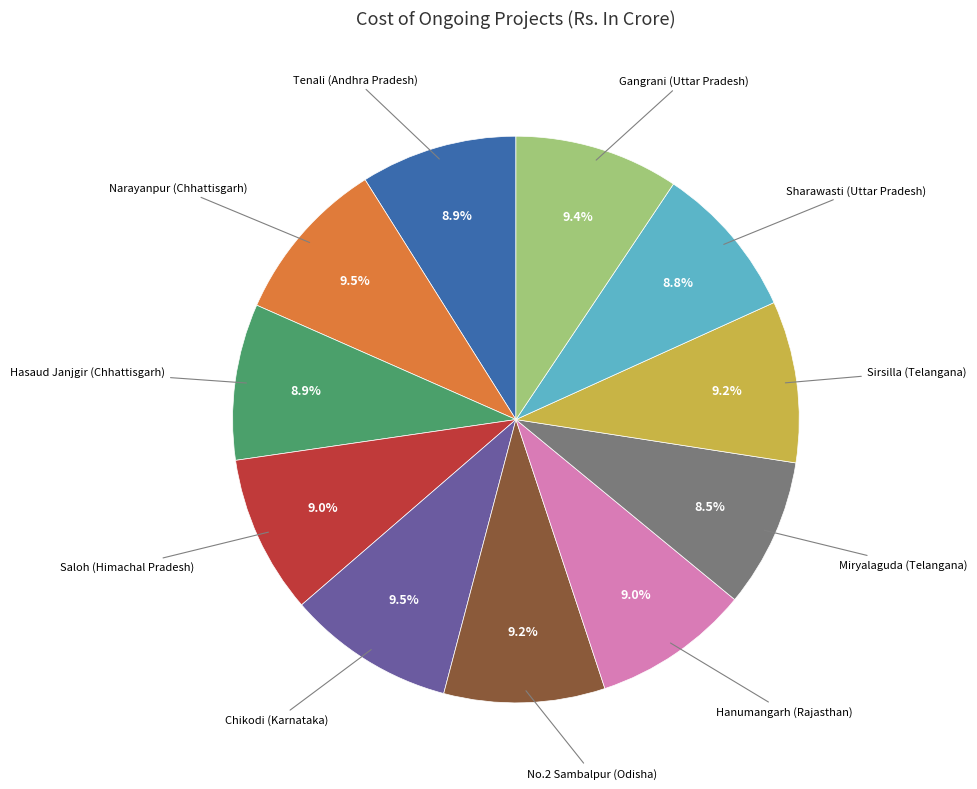

Is there any slice that represents more than half of the pie?

No